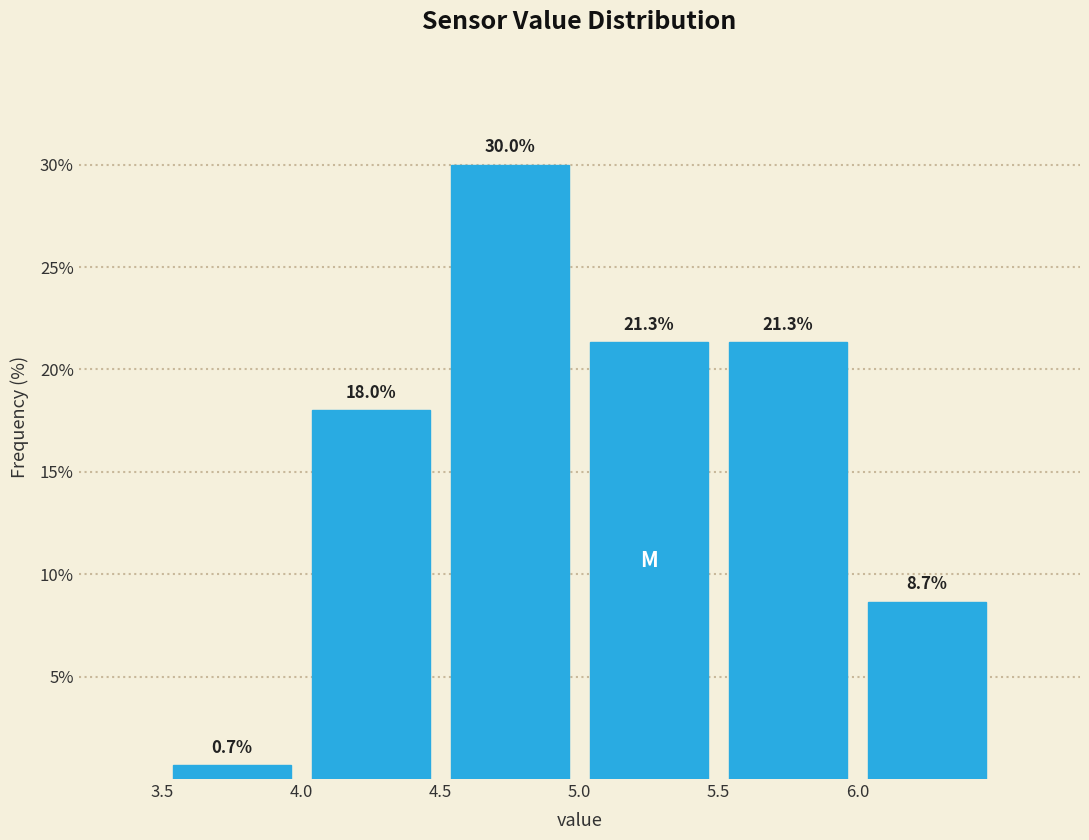

Reading left to right, transcribe this chart: for each bar, give the range it covers on the x-axis and its height.

3.5 to 4.0: 0.7
4.0 to 4.5: 18.0
4.5 to 5.0: 30.0
5.0 to 5.5: 21.3
5.5 to 6.0: 21.3
6.0 to 6.5: 8.7